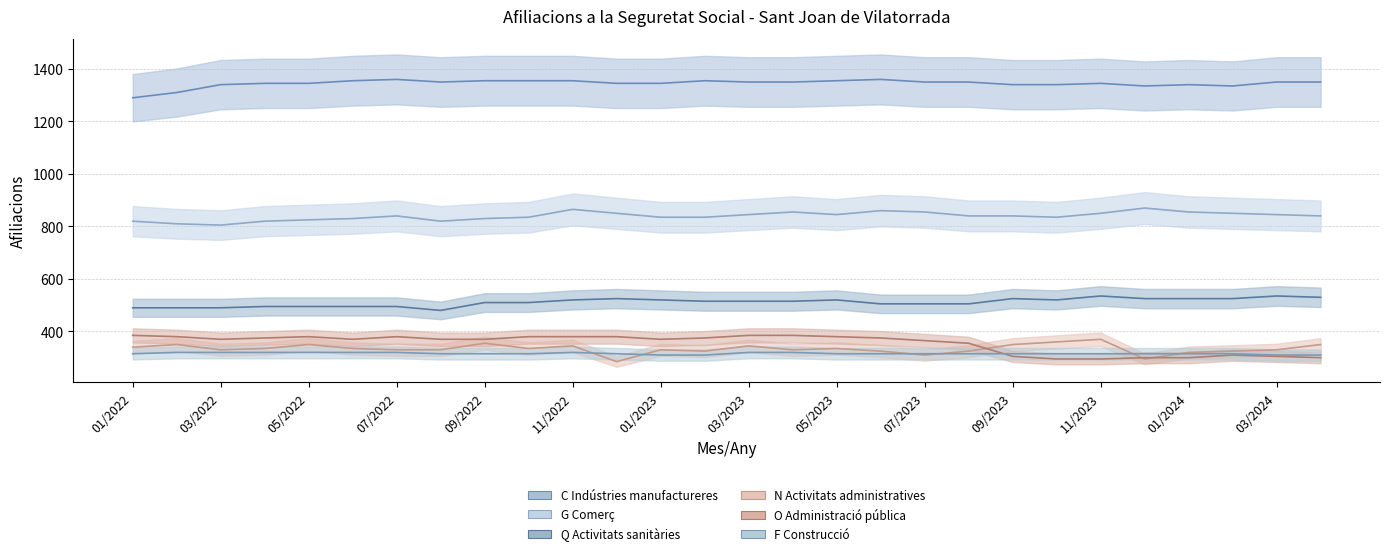

True or false: G Comerç and Q Activitats sanitàries cross at least once.

False